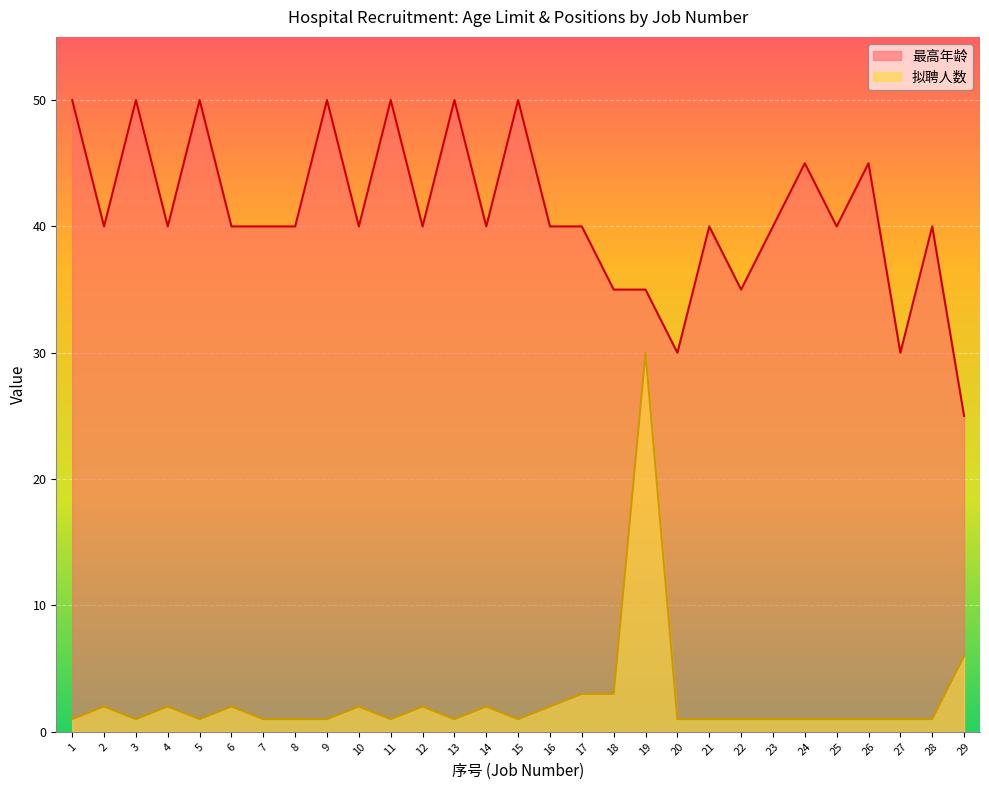

Which series changed the most between 8 and 22?

最高年龄